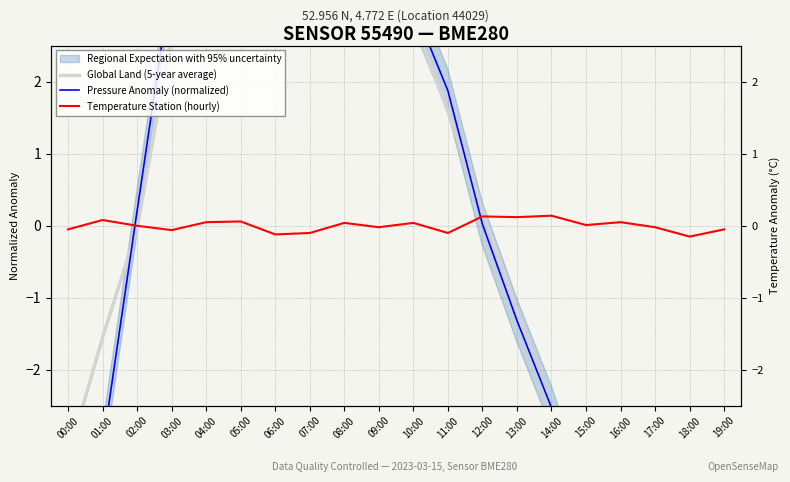

Is it true that Temperature Station (hourly) equals 0.1 at 04:00?

False